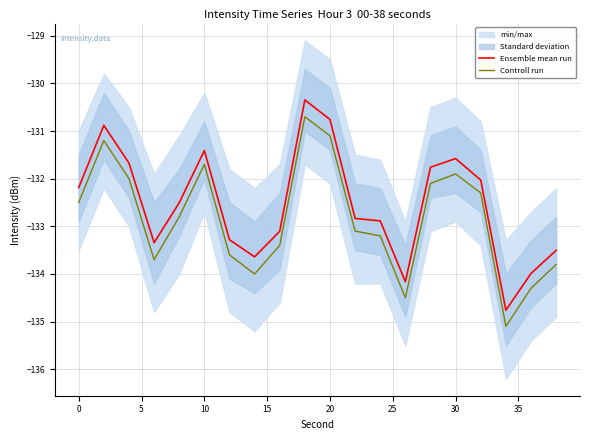

What is the average value of the Controll run series?

-132.8